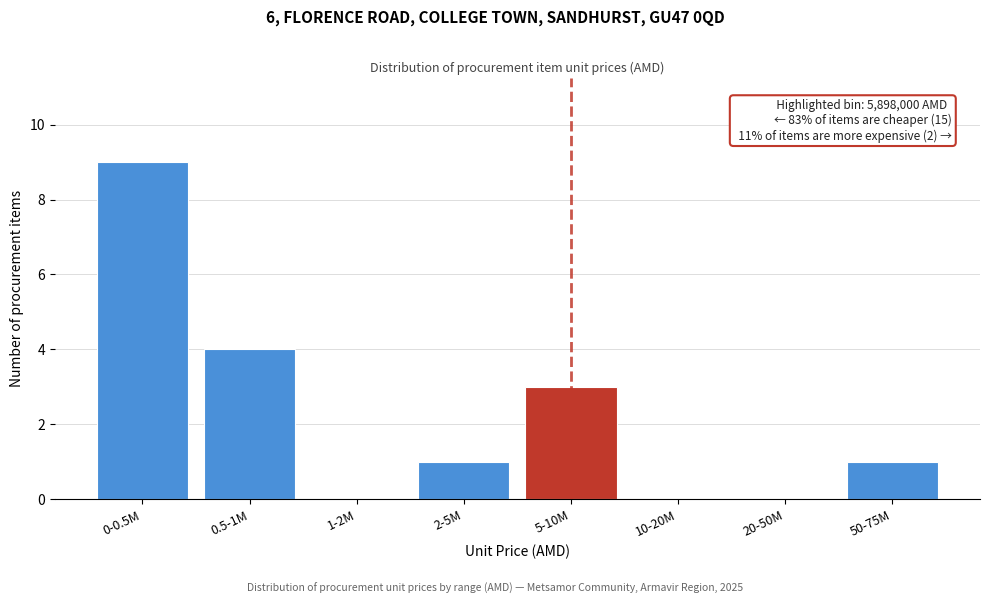

Reading right to left, transcribe all the data shown in this chart.

50-75M=1	20-50M=0	10-20M=0	5-10M=3	2-5M=1	1-2M=0	0.5-1M=4	0-0.5M=9